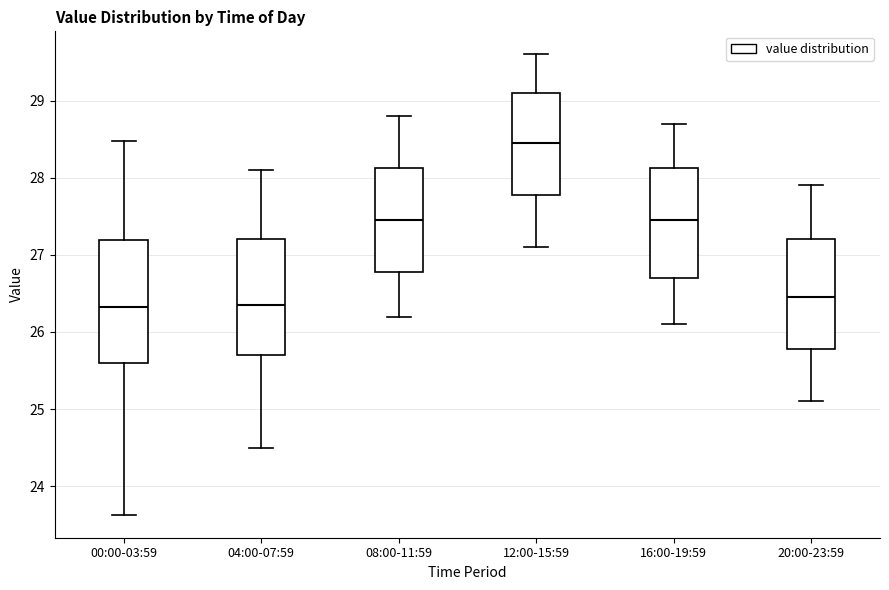

Reading left to right, read every box against the y-axis: the position of its median line, the range the box covers, and the ends of its whiskers. The values are not printed on the chart, so give them approximately, as read against the axis.

00:00-03:59: median 26.3, box 25.6 to 27.2, whiskers 23.6 to 28.5
04:00-07:59: median 26.4, box 25.7 to 27.2, whiskers 24.5 to 28.1
08:00-11:59: median 27.5, box 26.8 to 28.1, whiskers 26.2 to 28.8
12:00-15:59: median 28.5, box 27.8 to 29.1, whiskers 27.1 to 29.6
16:00-19:59: median 27.5, box 26.7 to 28.1, whiskers 26.1 to 28.7
20:00-23:59: median 26.5, box 25.8 to 27.2, whiskers 25.1 to 27.9